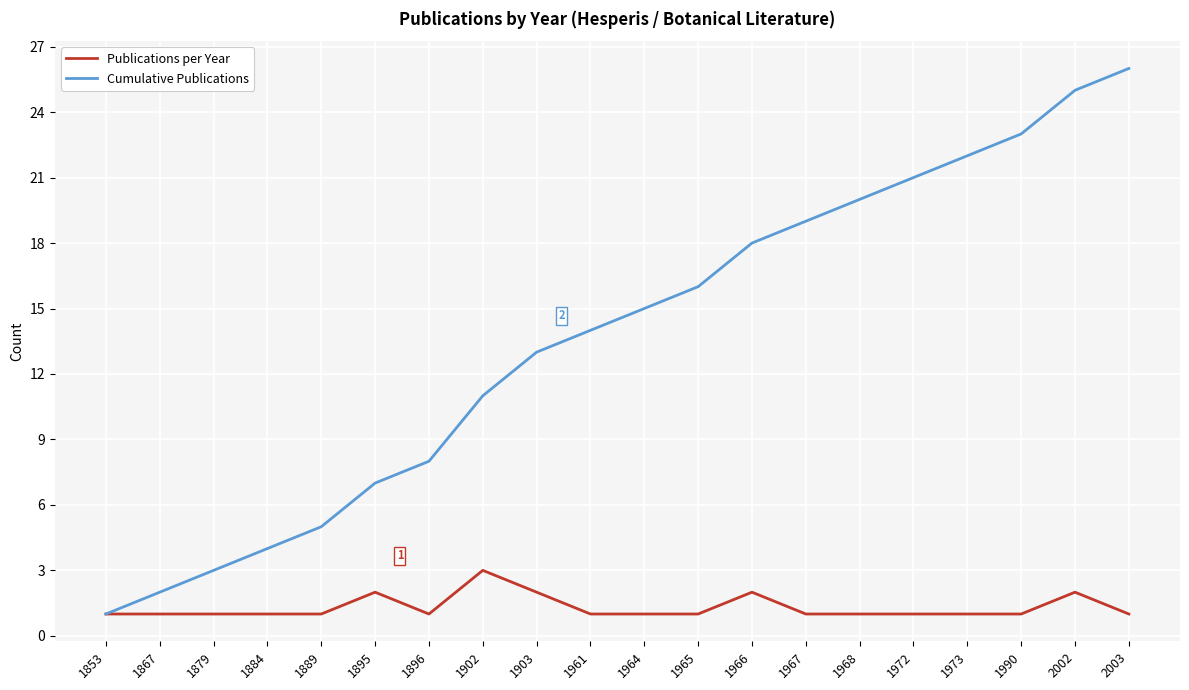

What is the total value across all series at 1968?

21